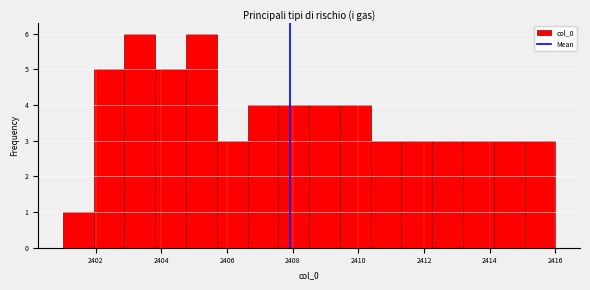

How tall is the bar that spans 2407.6 to 2408.6 on the x-axis? Neither the bar edges nor the heights are printed on the chart, so give them approximately, as read against the axes.

4